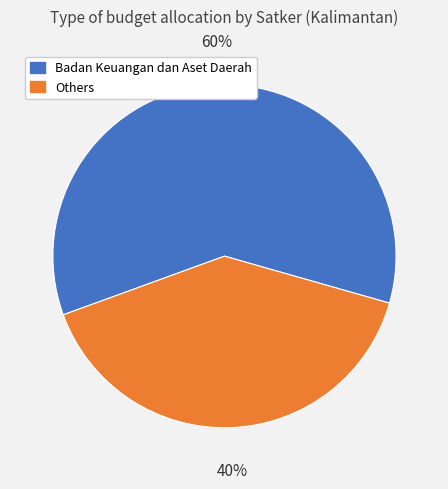

How many slices are in this pie chart?

2